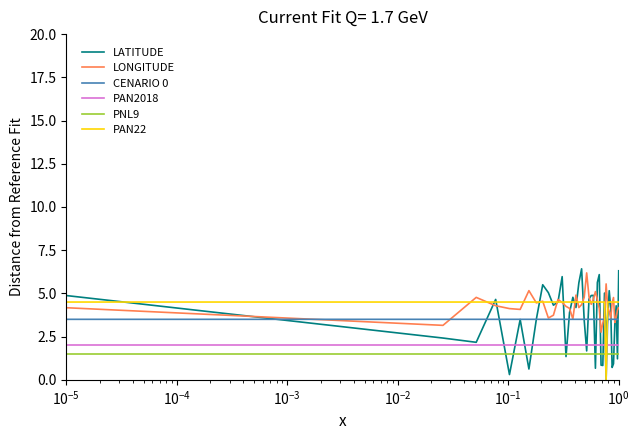

Which series has the largest range (max minus min)?

LATITUDE